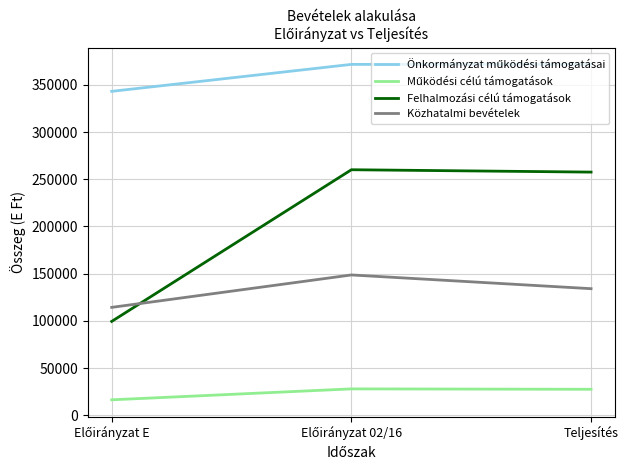

At which label is Felhalmozási célú támogatások closest to 179785?

Teljesítés